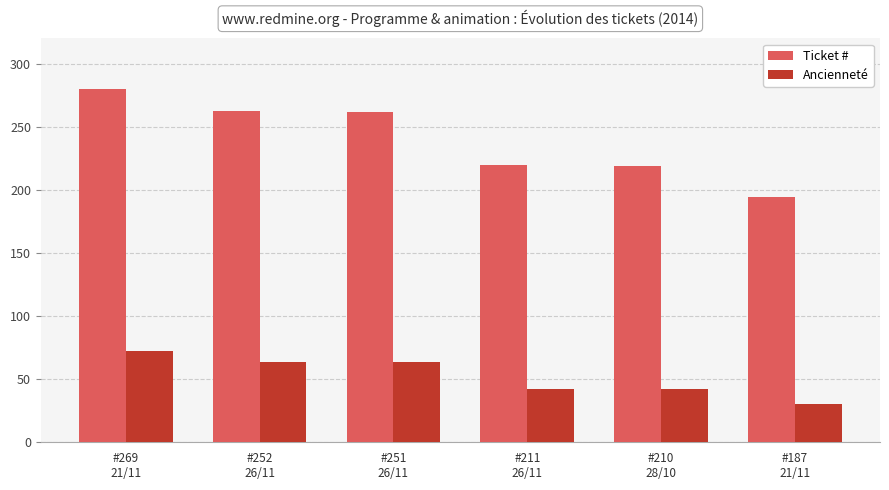

What value does the Ancienneté series have at #252
26/11?

63.8